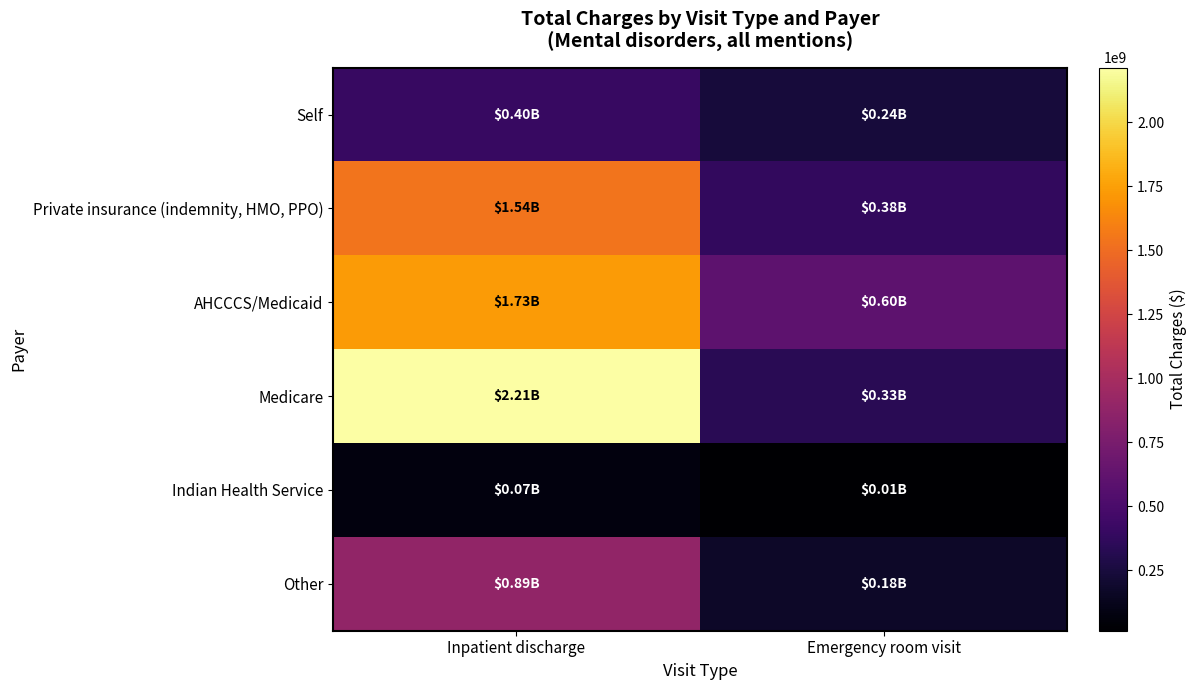

At Emergency room visit, list the series in order from smallest to largest.

Indian Health Service, Other, Self, Medicare, Private insurance (indemnity, HMO, PPO), AHCCCS/Medicaid